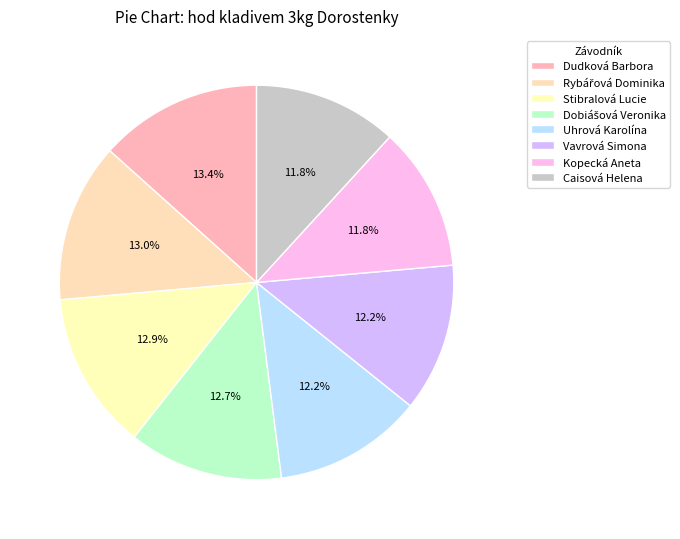

Rank the categories by value from lowest to highest.

Caisová Helena, Kopecká Aneta, Vavrová Simona, Uhrová Karolína, Dobiášová Veronika, Stibralová Lucie, Rybářová Dominika, Dudková Barbora